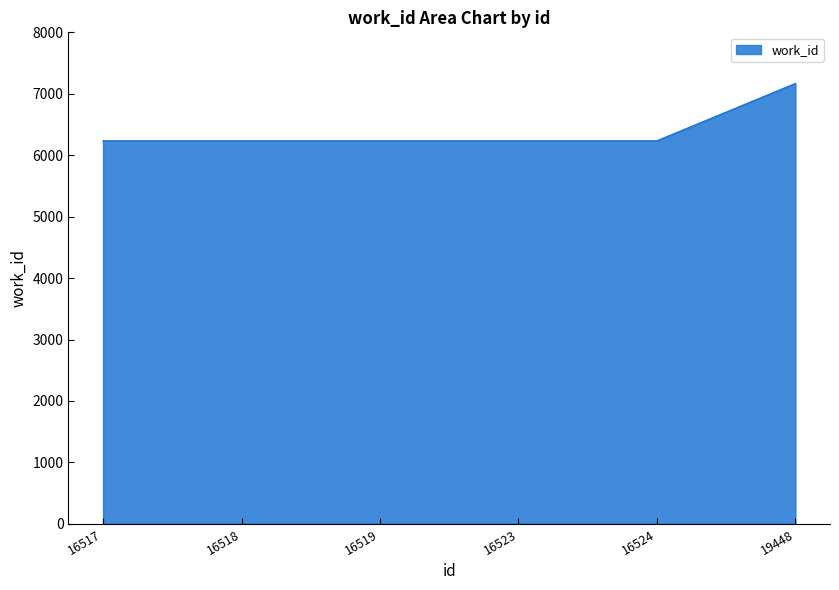

At which category does the chart reach its peak across all series?

19448